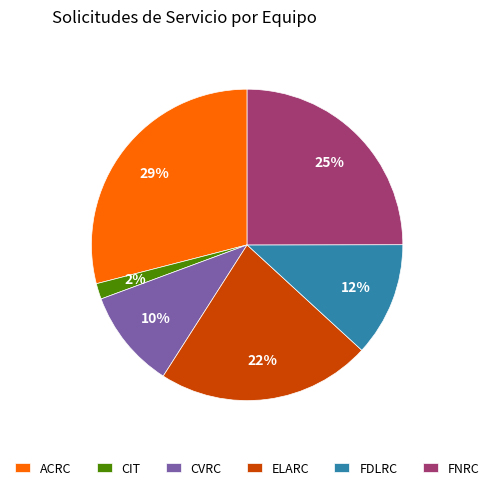

Between CIT and CVRC, which is larger?

CVRC